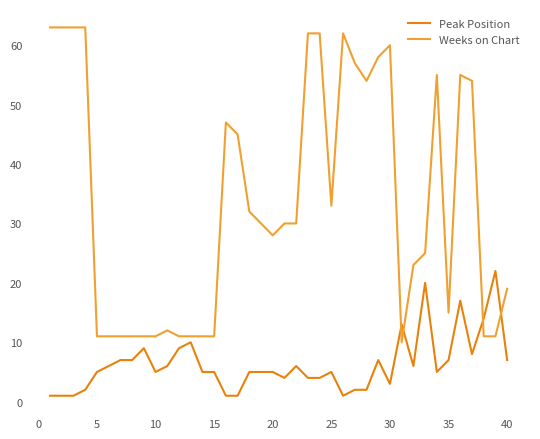

What is the highest value of the Peak Position series?

22